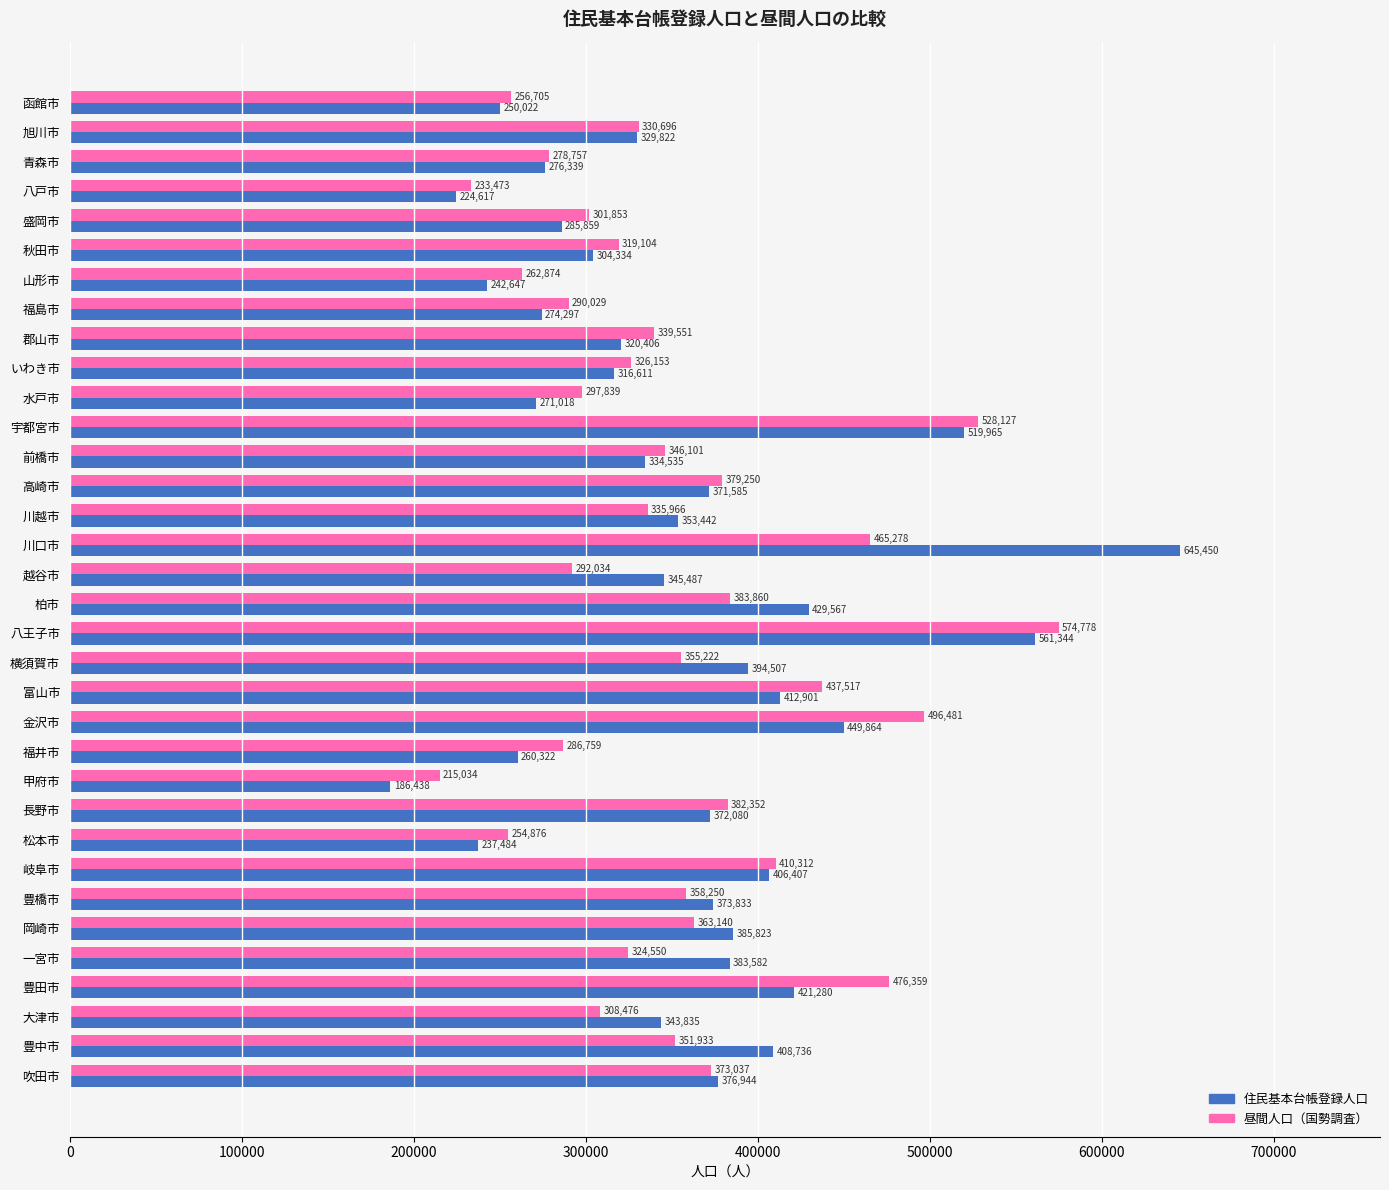

Which series has the largest total across all categories?

住民基本台帳登録人口